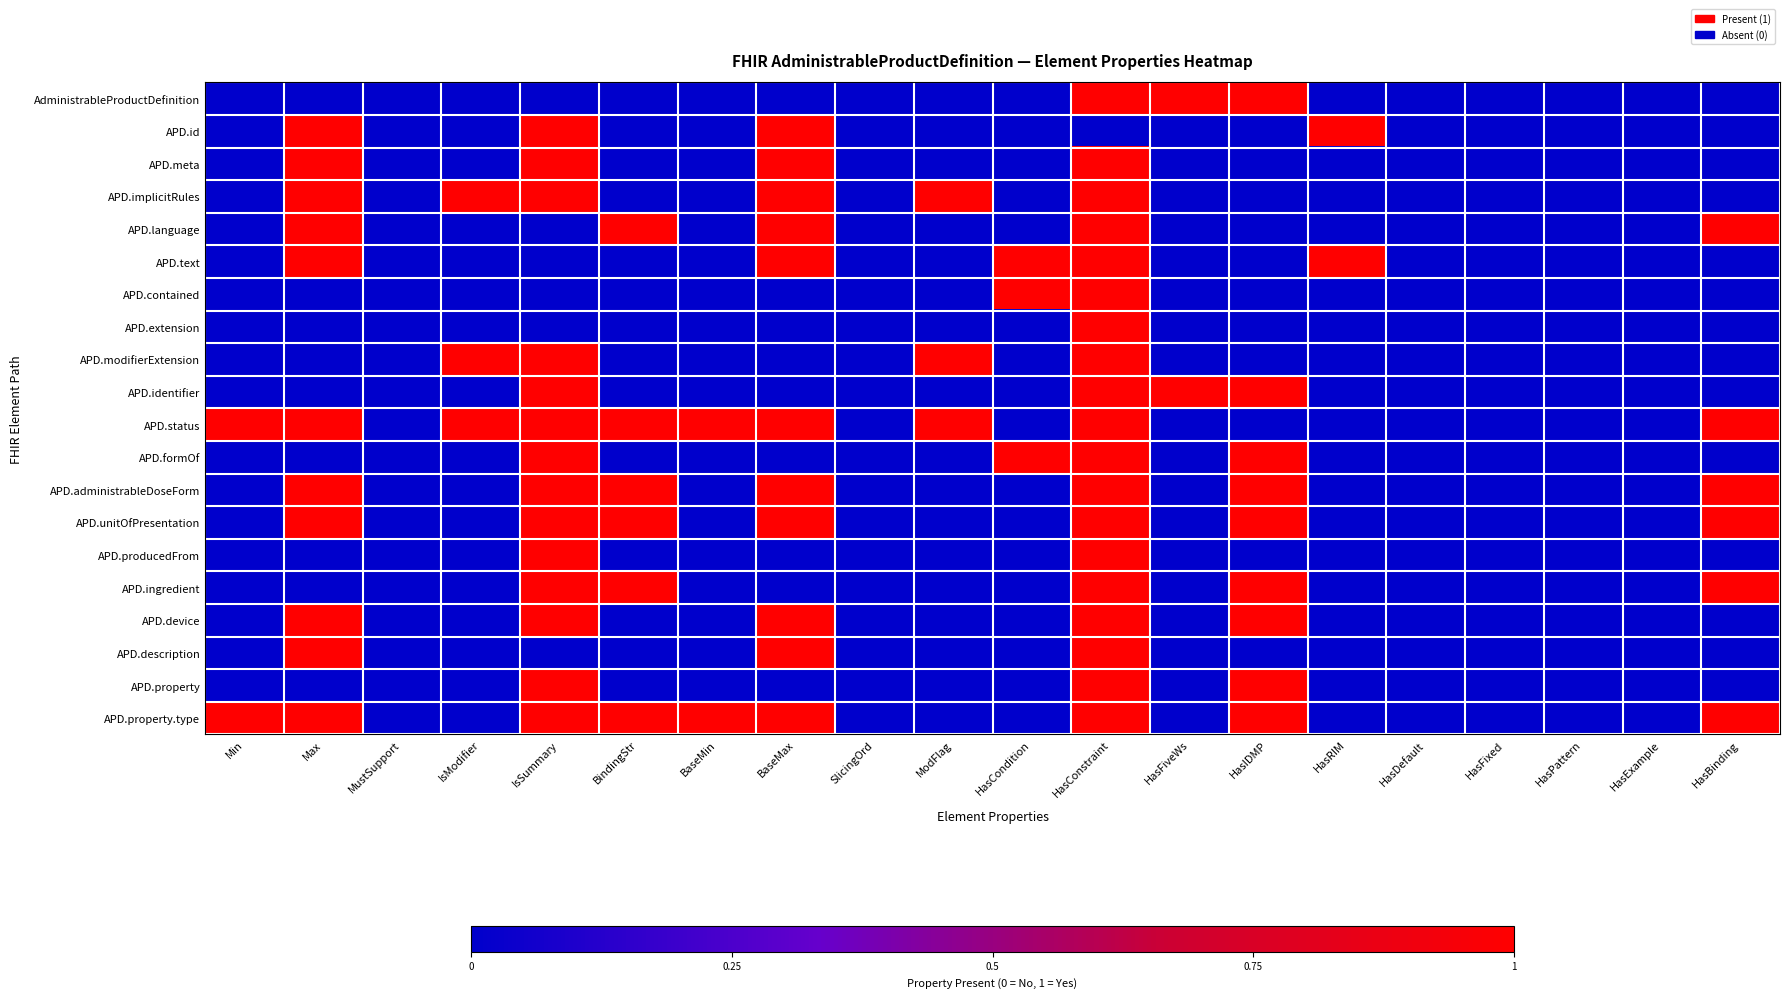

Reading left to right, what are all the values shown in this chart?

AdministrableProductDefinition: Min=0	Max=0	MustSupport=0	IsModifier=0	IsSummary=0	BindingStr=0	BaseMin=0	BaseMax=0	SlicingOrd=0	ModFlag=0	HasCondition=0	HasConstraint=1	HasFiveWs=1	HasIDMP=1	HasRIM=0	HasDefault=0	HasFixed=0	HasPattern=0	HasExample=0	HasBinding=0
APD.id: Min=0	Max=1	MustSupport=0	IsModifier=0	IsSummary=1	BindingStr=0	BaseMin=0	BaseMax=1	SlicingOrd=0	ModFlag=0	HasCondition=0	HasConstraint=0	HasFiveWs=0	HasIDMP=0	HasRIM=1	HasDefault=0	HasFixed=0	HasPattern=0	HasExample=0	HasBinding=0
APD.meta: Min=0	Max=1	MustSupport=0	IsModifier=0	IsSummary=1	BindingStr=0	BaseMin=0	BaseMax=1	SlicingOrd=0	ModFlag=0	HasCondition=0	HasConstraint=1	HasFiveWs=0	HasIDMP=0	HasRIM=0	HasDefault=0	HasFixed=0	HasPattern=0	HasExample=0	HasBinding=0
APD.implicitRules: Min=0	Max=1	MustSupport=0	IsModifier=1	IsSummary=1	BindingStr=0	BaseMin=0	BaseMax=1	SlicingOrd=0	ModFlag=1	HasCondition=0	HasConstraint=1	HasFiveWs=0	HasIDMP=0	HasRIM=0	HasDefault=0	HasFixed=0	HasPattern=0	HasExample=0	HasBinding=0
APD.language: Min=0	Max=1	MustSupport=0	IsModifier=0	IsSummary=0	BindingStr=1	BaseMin=0	BaseMax=1	SlicingOrd=0	ModFlag=0	HasCondition=0	HasConstraint=1	HasFiveWs=0	HasIDMP=0	HasRIM=0	HasDefault=0	HasFixed=0	HasPattern=0	HasExample=0	HasBinding=1
APD.text: Min=0	Max=1	MustSupport=0	IsModifier=0	IsSummary=0	BindingStr=0	BaseMin=0	BaseMax=1	SlicingOrd=0	ModFlag=0	HasCondition=1	HasConstraint=1	HasFiveWs=0	HasIDMP=0	HasRIM=1	HasDefault=0	HasFixed=0	HasPattern=0	HasExample=0	HasBinding=0
APD.contained: Min=0	Max=0	MustSupport=0	IsModifier=0	IsSummary=0	BindingStr=0	BaseMin=0	BaseMax=0	SlicingOrd=0	ModFlag=0	HasCondition=1	HasConstraint=1	HasFiveWs=0	HasIDMP=0	HasRIM=0	HasDefault=0	HasFixed=0	HasPattern=0	HasExample=0	HasBinding=0
APD.extension: Min=0	Max=0	MustSupport=0	IsModifier=0	IsSummary=0	BindingStr=0	BaseMin=0	BaseMax=0	SlicingOrd=0	ModFlag=0	HasCondition=0	HasConstraint=1	HasFiveWs=0	HasIDMP=0	HasRIM=0	HasDefault=0	HasFixed=0	HasPattern=0	HasExample=0	HasBinding=0
APD.modifierExtension: Min=0	Max=0	MustSupport=0	IsModifier=1	IsSummary=1	BindingStr=0	BaseMin=0	BaseMax=0	SlicingOrd=0	ModFlag=1	HasCondition=0	HasConstraint=1	HasFiveWs=0	HasIDMP=0	HasRIM=0	HasDefault=0	HasFixed=0	HasPattern=0	HasExample=0	HasBinding=0
APD.identifier: Min=0	Max=0	MustSupport=0	IsModifier=0	IsSummary=1	BindingStr=0	BaseMin=0	BaseMax=0	SlicingOrd=0	ModFlag=0	HasCondition=0	HasConstraint=1	HasFiveWs=1	HasIDMP=1	HasRIM=0	HasDefault=0	HasFixed=0	HasPattern=0	HasExample=0	HasBinding=0
APD.status: Min=1	Max=1	MustSupport=0	IsModifier=1	IsSummary=1	BindingStr=1	BaseMin=1	BaseMax=1	SlicingOrd=0	ModFlag=1	HasCondition=0	HasConstraint=1	HasFiveWs=0	HasIDMP=0	HasRIM=0	HasDefault=0	HasFixed=0	HasPattern=0	HasExample=0	HasBinding=1
APD.formOf: Min=0	Max=0	MustSupport=0	IsModifier=0	IsSummary=1	BindingStr=0	BaseMin=0	BaseMax=0	SlicingOrd=0	ModFlag=0	HasCondition=1	HasConstraint=1	HasFiveWs=0	HasIDMP=1	HasRIM=0	HasDefault=0	HasFixed=0	HasPattern=0	HasExample=0	HasBinding=0
APD.administrableDoseForm: Min=0	Max=1	MustSupport=0	IsModifier=0	IsSummary=1	BindingStr=1	BaseMin=0	BaseMax=1	SlicingOrd=0	ModFlag=0	HasCondition=0	HasConstraint=1	HasFiveWs=0	HasIDMP=1	HasRIM=0	HasDefault=0	HasFixed=0	HasPattern=0	HasExample=0	HasBinding=1
APD.unitOfPresentation: Min=0	Max=1	MustSupport=0	IsModifier=0	IsSummary=1	BindingStr=1	BaseMin=0	BaseMax=1	SlicingOrd=0	ModFlag=0	HasCondition=0	HasConstraint=1	HasFiveWs=0	HasIDMP=1	HasRIM=0	HasDefault=0	HasFixed=0	HasPattern=0	HasExample=0	HasBinding=1
APD.producedFrom: Min=0	Max=0	MustSupport=0	IsModifier=0	IsSummary=1	BindingStr=0	BaseMin=0	BaseMax=0	SlicingOrd=0	ModFlag=0	HasCondition=0	HasConstraint=1	HasFiveWs=0	HasIDMP=0	HasRIM=0	HasDefault=0	HasFixed=0	HasPattern=0	HasExample=0	HasBinding=0
APD.ingredient: Min=0	Max=0	MustSupport=0	IsModifier=0	IsSummary=1	BindingStr=1	BaseMin=0	BaseMax=0	SlicingOrd=0	ModFlag=0	HasCondition=0	HasConstraint=1	HasFiveWs=0	HasIDMP=1	HasRIM=0	HasDefault=0	HasFixed=0	HasPattern=0	HasExample=0	HasBinding=1
APD.device: Min=0	Max=1	MustSupport=0	IsModifier=0	IsSummary=1	BindingStr=0	BaseMin=0	BaseMax=1	SlicingOrd=0	ModFlag=0	HasCondition=0	HasConstraint=1	HasFiveWs=0	HasIDMP=1	HasRIM=0	HasDefault=0	HasFixed=0	HasPattern=0	HasExample=0	HasBinding=0
APD.description: Min=0	Max=1	MustSupport=0	IsModifier=0	IsSummary=0	BindingStr=0	BaseMin=0	BaseMax=1	SlicingOrd=0	ModFlag=0	HasCondition=0	HasConstraint=1	HasFiveWs=0	HasIDMP=0	HasRIM=0	HasDefault=0	HasFixed=0	HasPattern=0	HasExample=0	HasBinding=0
APD.property: Min=0	Max=0	MustSupport=0	IsModifier=0	IsSummary=1	BindingStr=0	BaseMin=0	BaseMax=0	SlicingOrd=0	ModFlag=0	HasCondition=0	HasConstraint=1	HasFiveWs=0	HasIDMP=1	HasRIM=0	HasDefault=0	HasFixed=0	HasPattern=0	HasExample=0	HasBinding=0
APD.property.type: Min=1	Max=1	MustSupport=0	IsModifier=0	IsSummary=1	BindingStr=1	BaseMin=1	BaseMax=1	SlicingOrd=0	ModFlag=0	HasCondition=0	HasConstraint=1	HasFiveWs=0	HasIDMP=1	HasRIM=0	HasDefault=0	HasFixed=0	HasPattern=0	HasExample=0	HasBinding=1